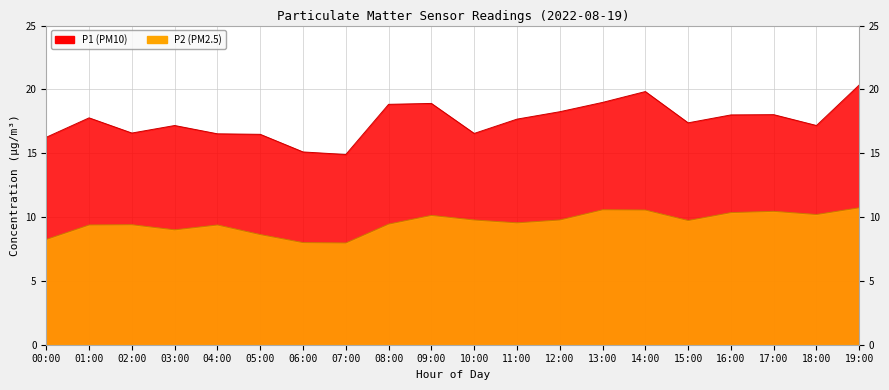

Count the number of categories in the chart.

20